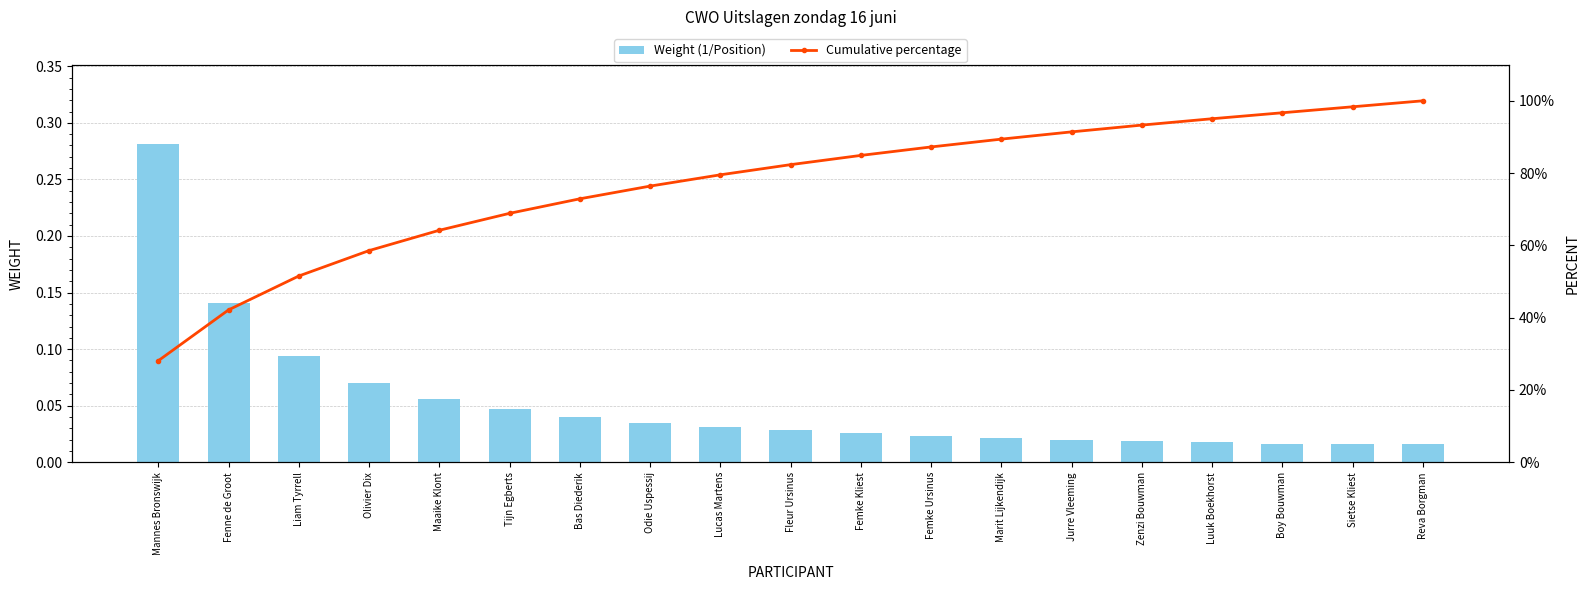

Where is Cumulative percentage nearest to the value 64?

Maaike Klont